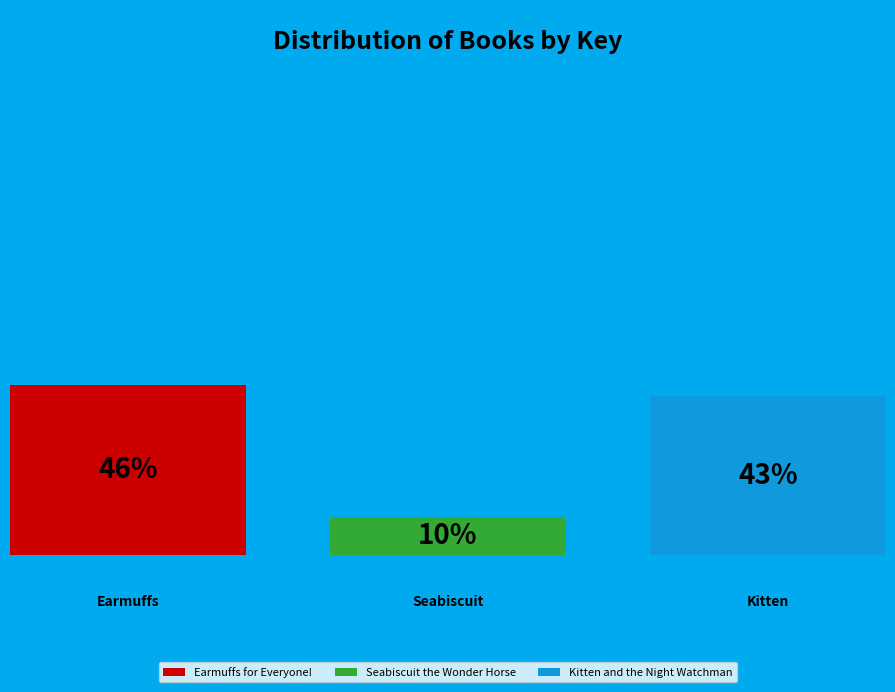

How many segments does this pie chart have?

3